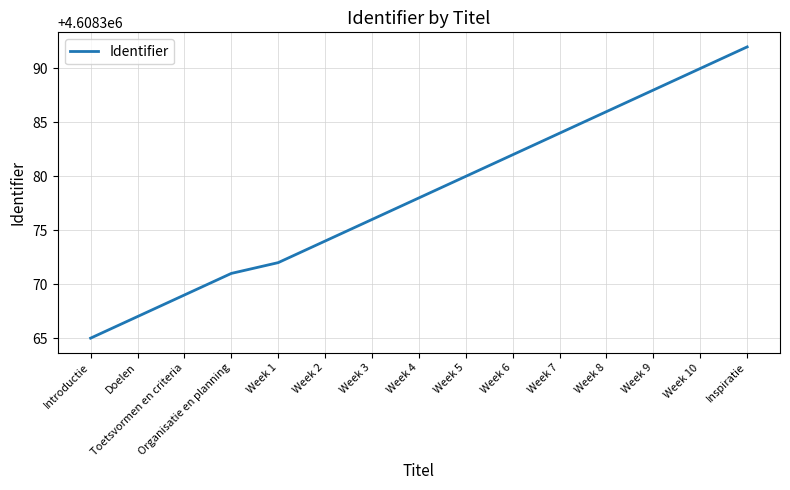

Is it true that the value at Week 5 is 2886718?

False